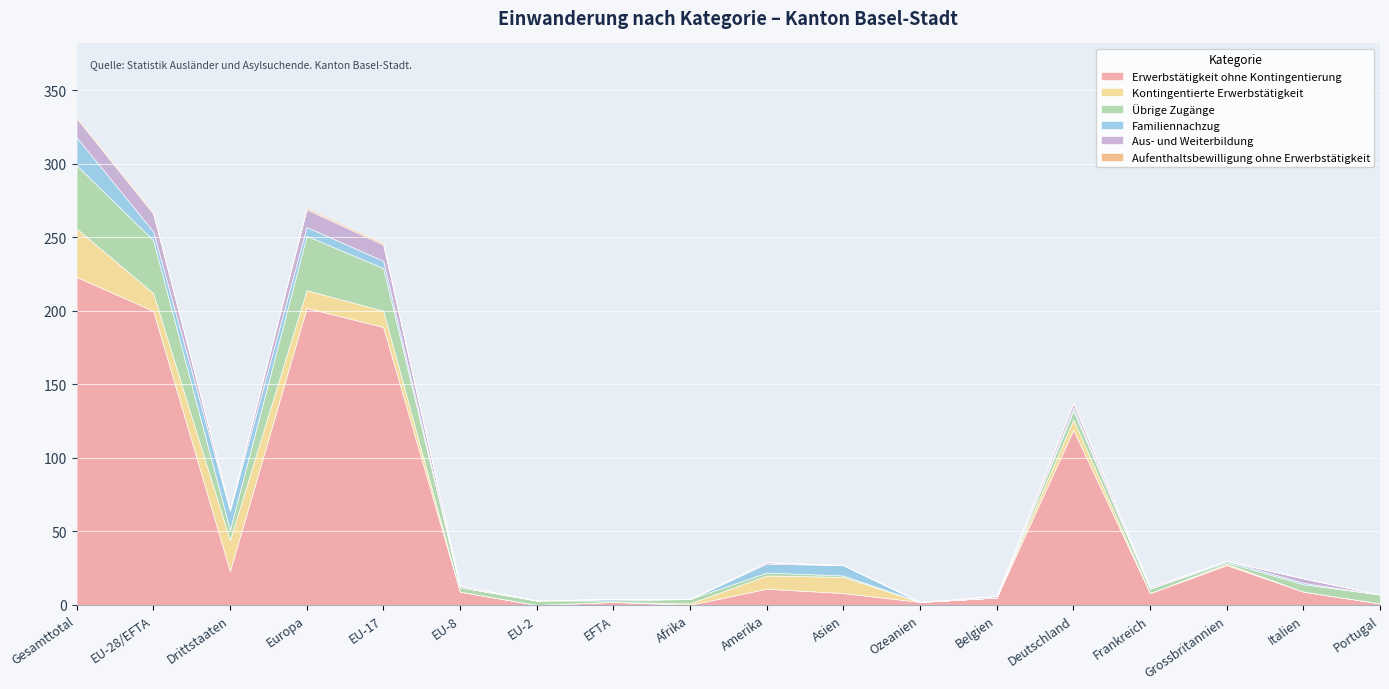

Where does the Übrige Zugänge series first go above 3?

Gesamttotal